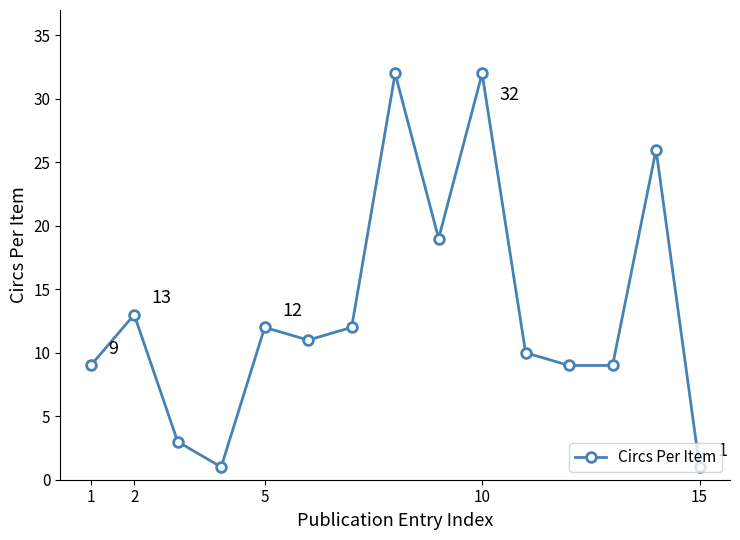

What is the greatest value displayed?

32